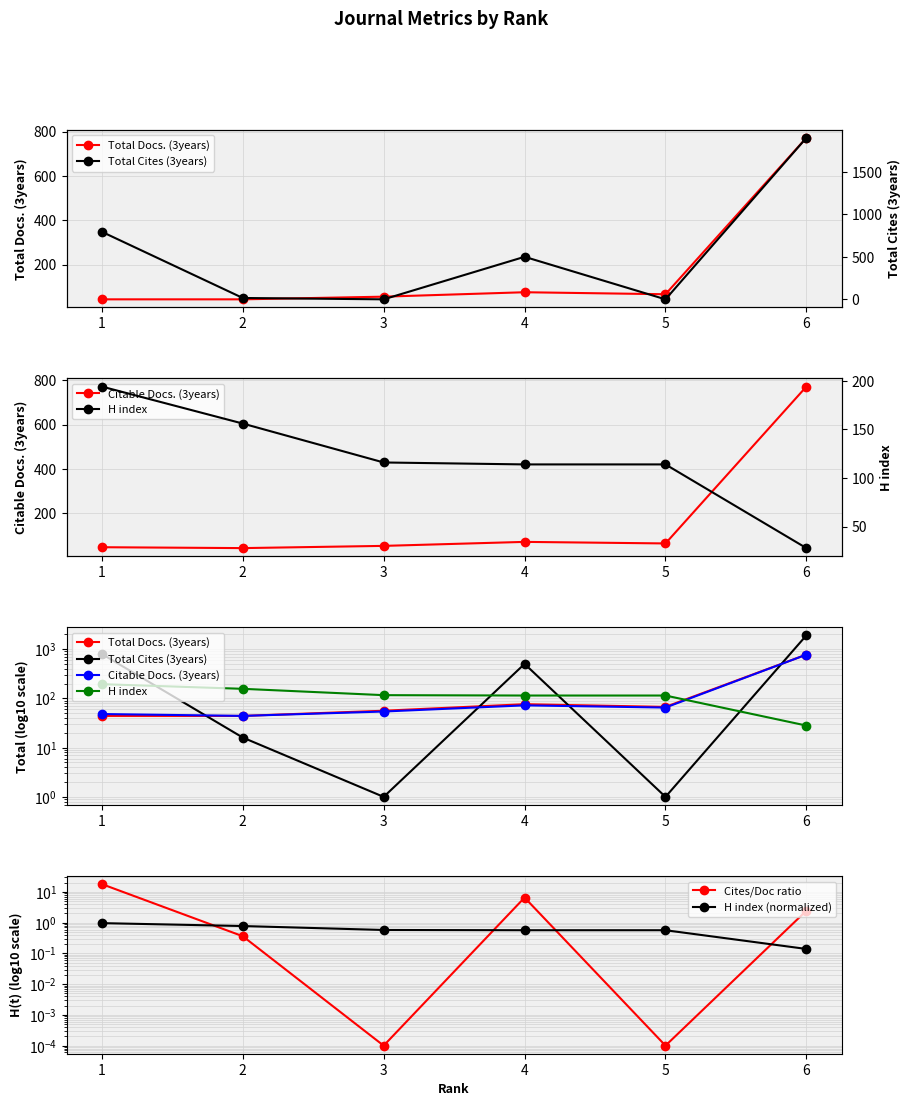

What is the average value of the Citable Docs. (3years) series?

175.7